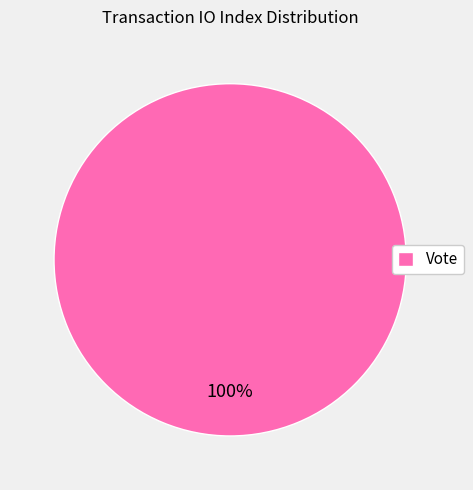

Does Vote represent more than half of the total?

Yes